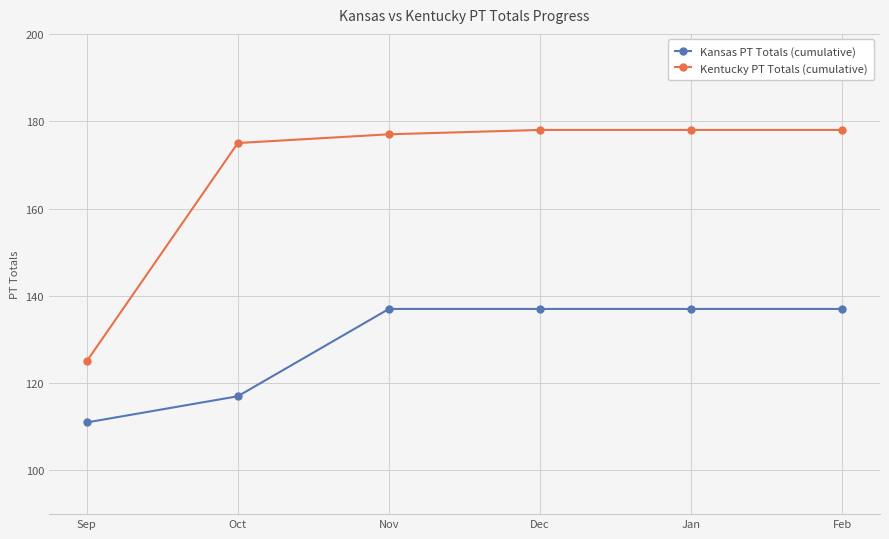

What is the lowest value of the Kansas PT Totals (cumulative) series?

111